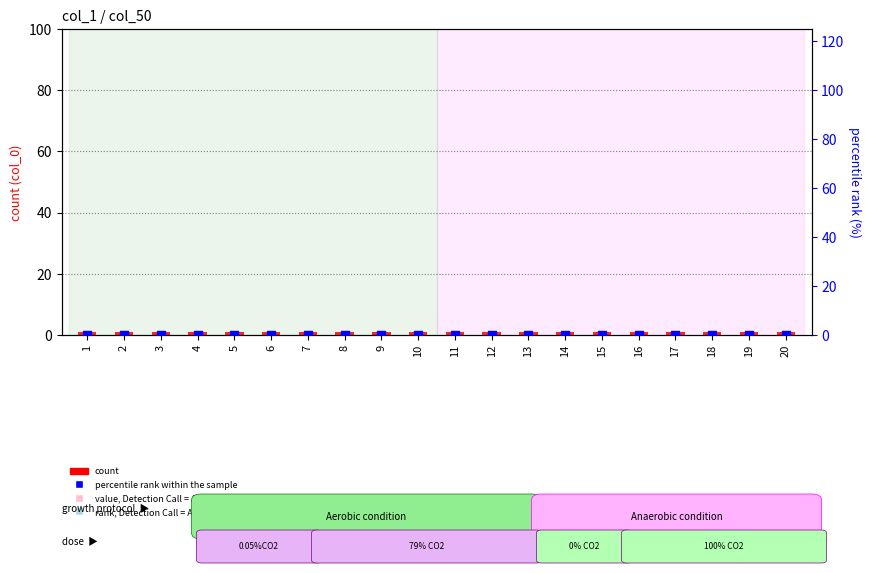

Is the value of count at 10 greater than the value of percentile rank within the sample at 7?

Yes